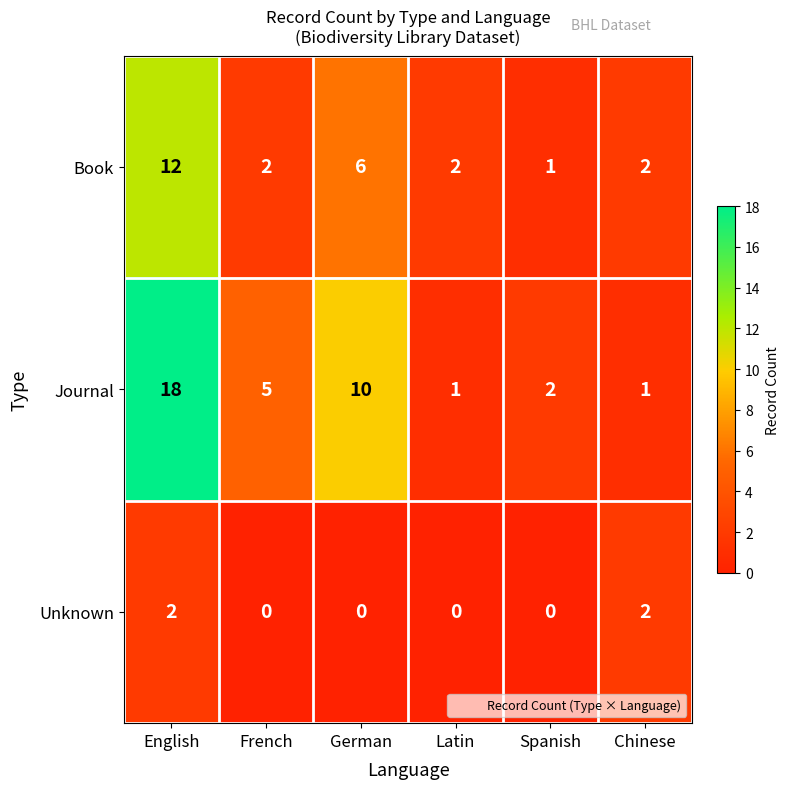

How many data points in Book are less than 2?

1